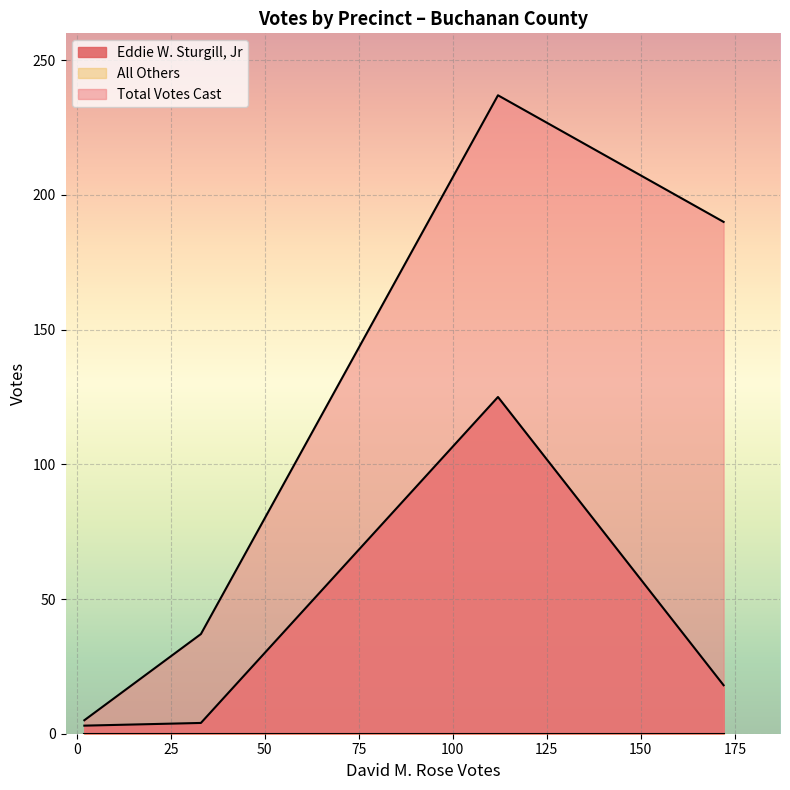

How many lines are shown in the chart?

3